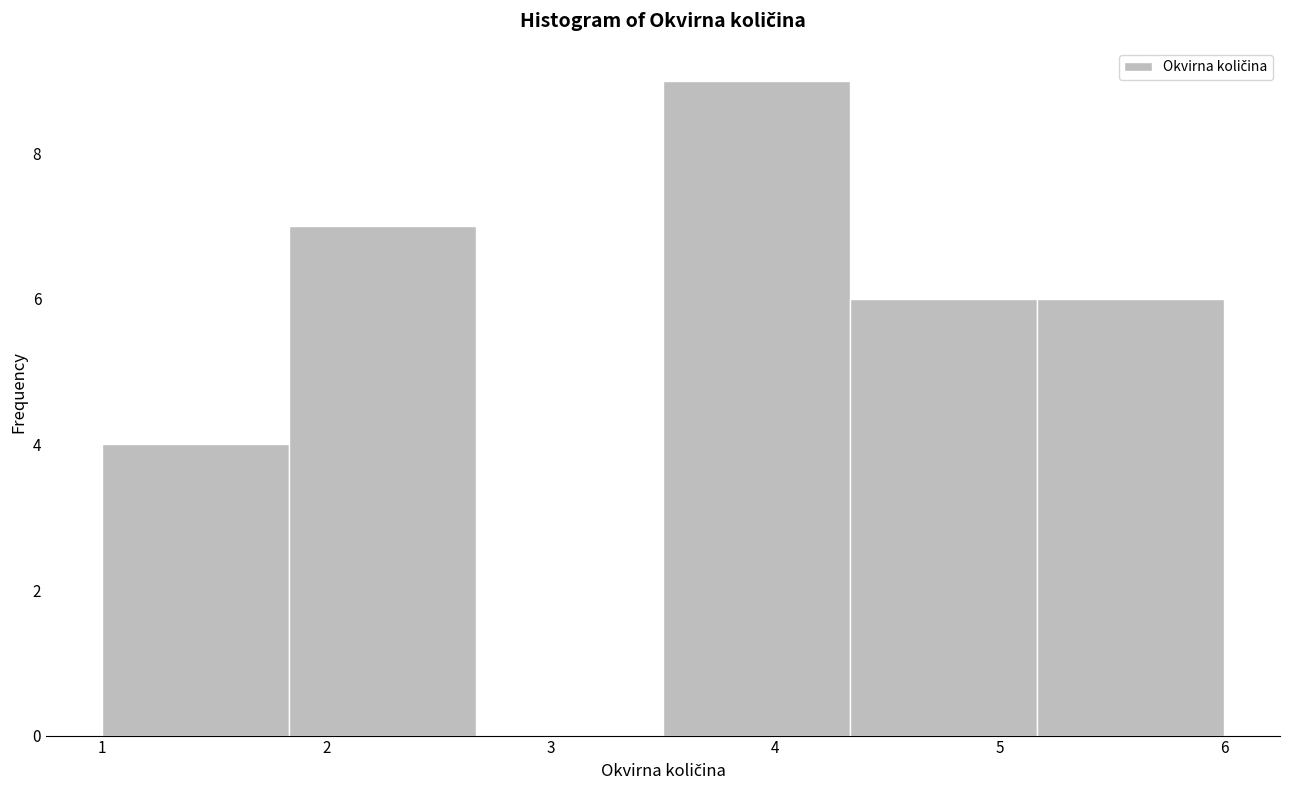

Reading left to right, list every bar in this chart as the range it spans on the x-axis followed by its height. Neither the bar edges nor the heights are printed on the chart, so give them approximately, as read against the axes.

1.0 to 1.8: 4
1.8 to 2.7: 7
2.7 to 3.5: 0
3.5 to 4.3: 9
4.3 to 5.2: 6
5.2 to 6.0: 6